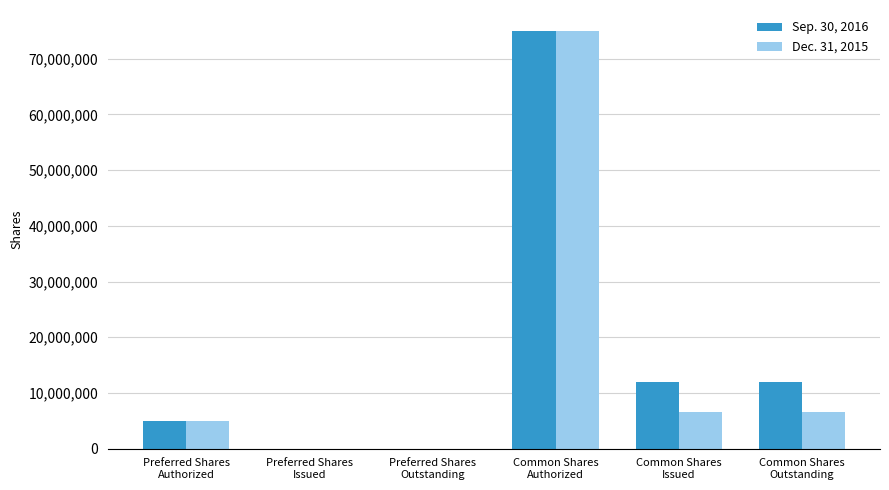

Is it true that Sep. 30, 2016 equals 5000000 at Preferred Shares
Authorized?

True